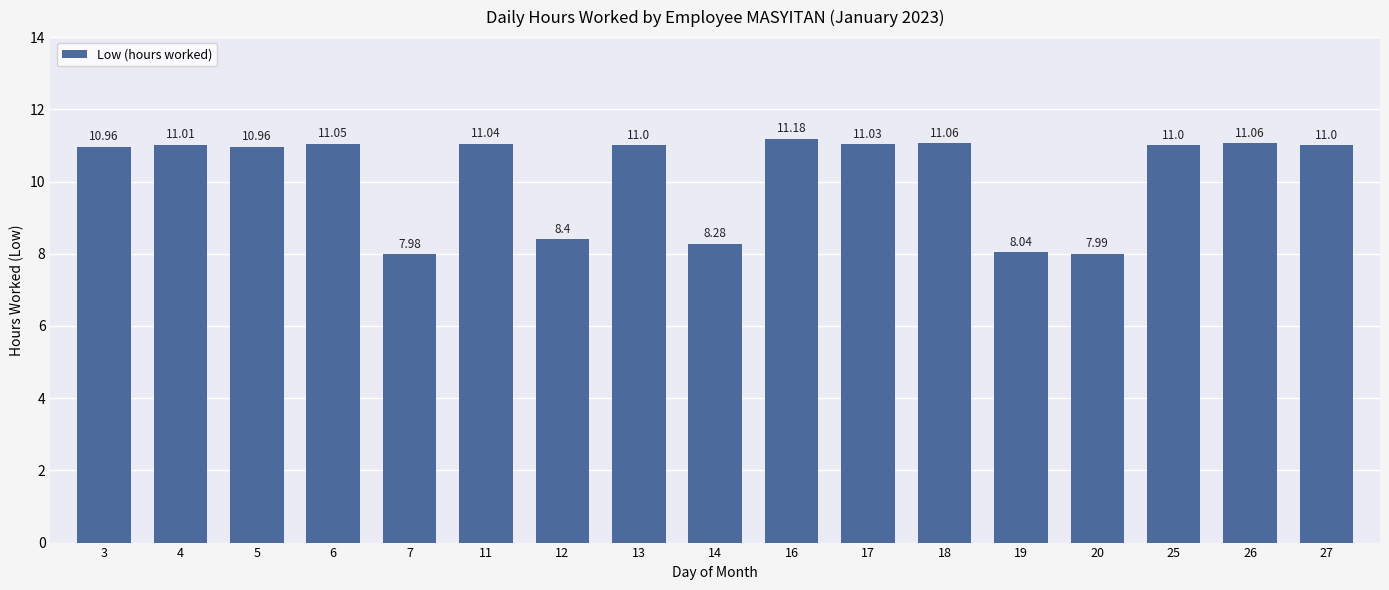

True or false: the data shows 15.9 at 11.

False